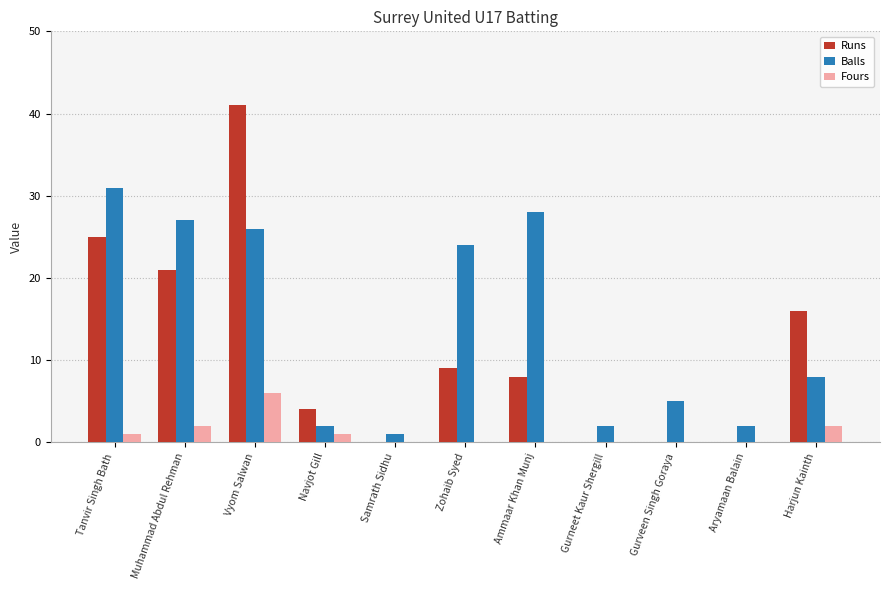

At which label does Fours reach its peak?

Vyom Salwan